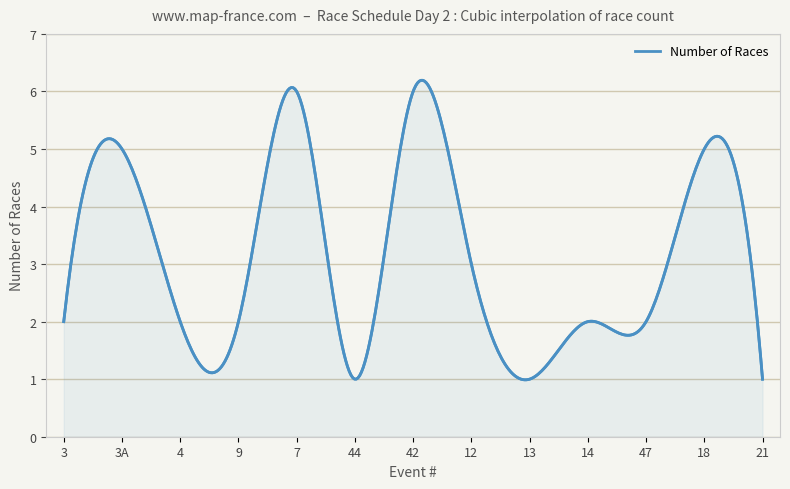

What is the difference between the second highest and second lowest values?

5